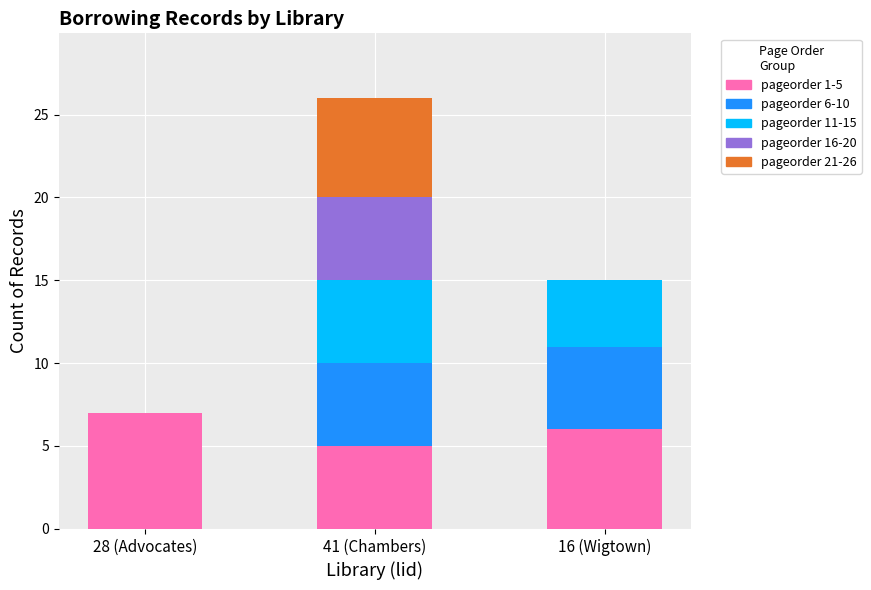

Reading left to right, list the values for the pageorder 1-5 series.

28 (Advocates)=7	41 (Chambers)=5	16 (Wigtown)=6